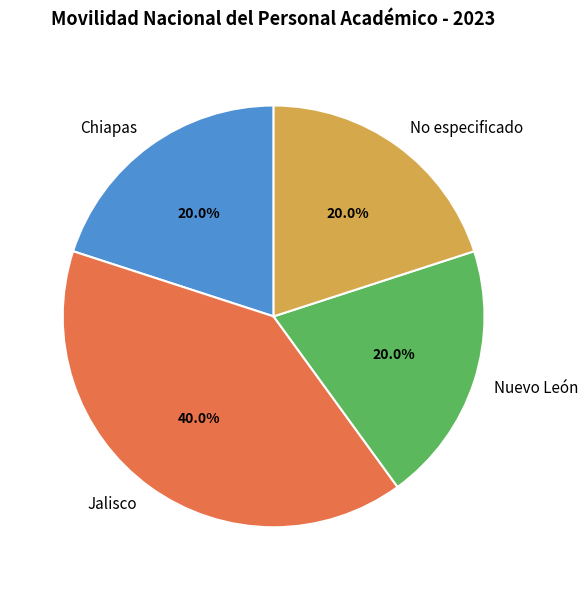

What is the largest slice in the pie chart?

Jalisco